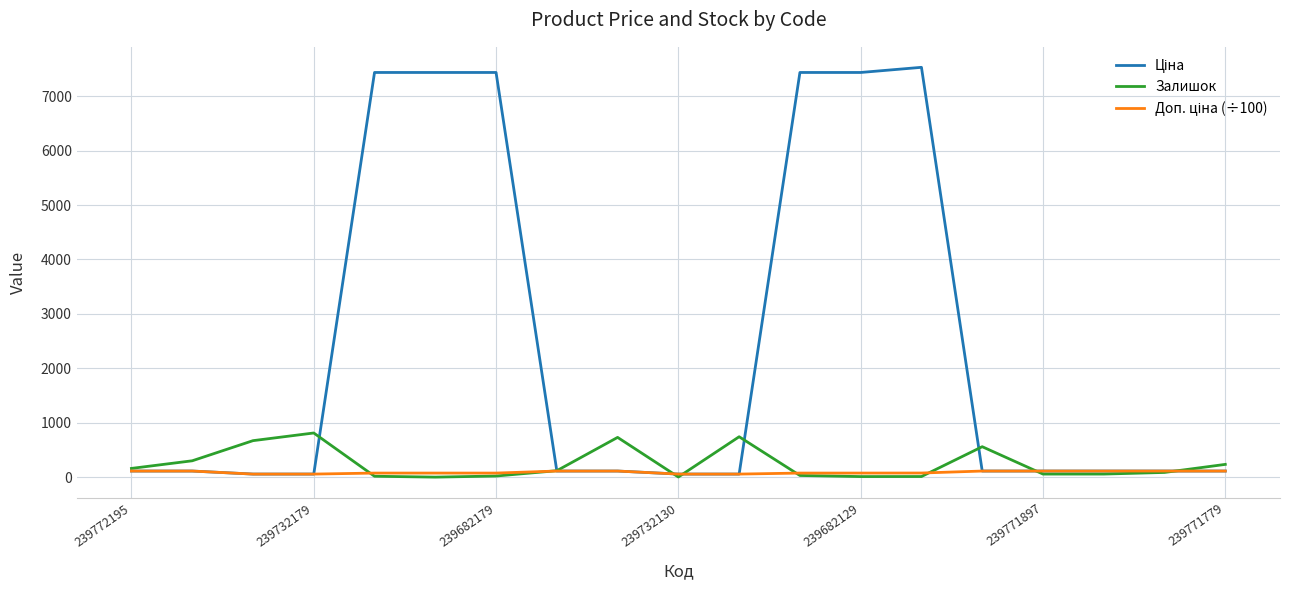

What is the highest value of the Ціна series?

7530.7